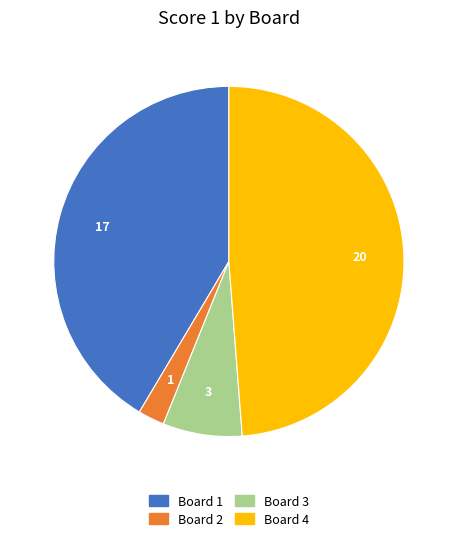

What is the ratio of the value at Board 4 to the value at Board 1?

1.2